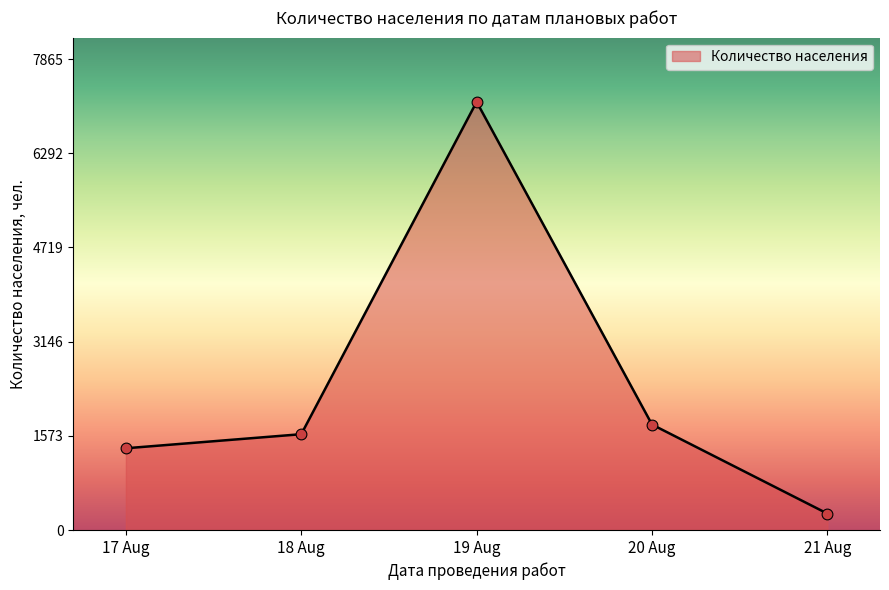

Between 2020-08-20 and 2020-08-20, which is larger?

2020-08-20